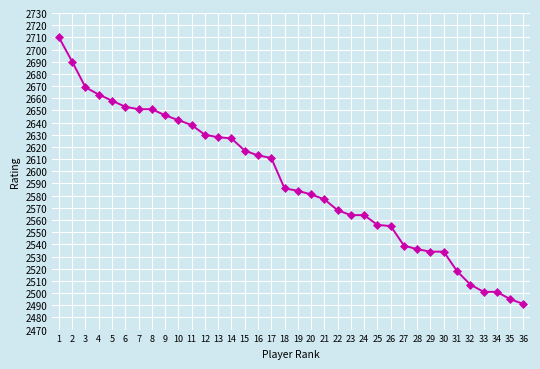

What is the average value?

2591